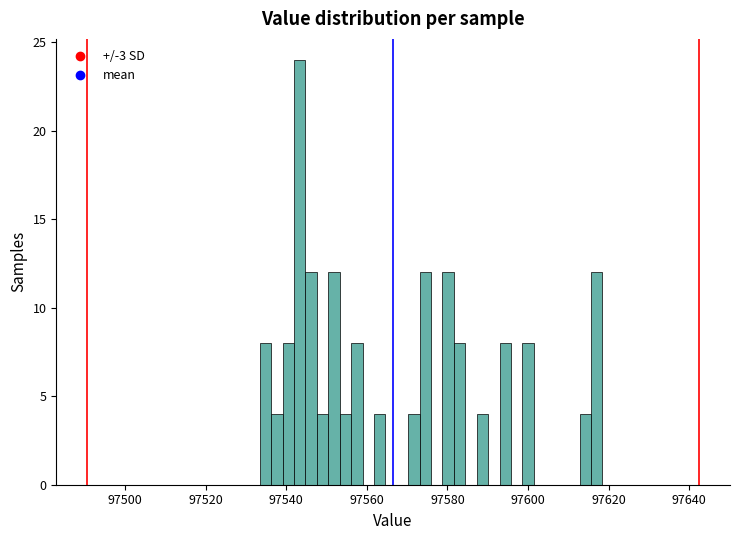

Around what value on the x-axis is the tallest bar? Give the approximate position of its centre, as read against the axis.

97544